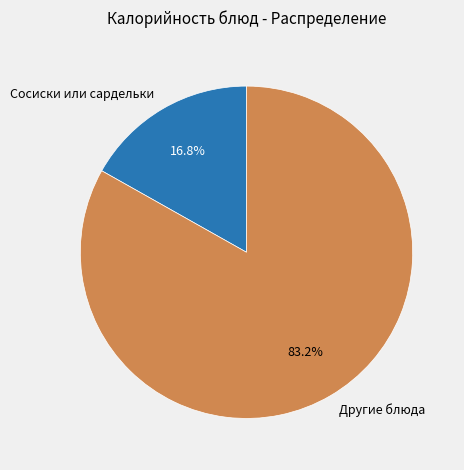

Is there a majority slice in this chart?

Yes